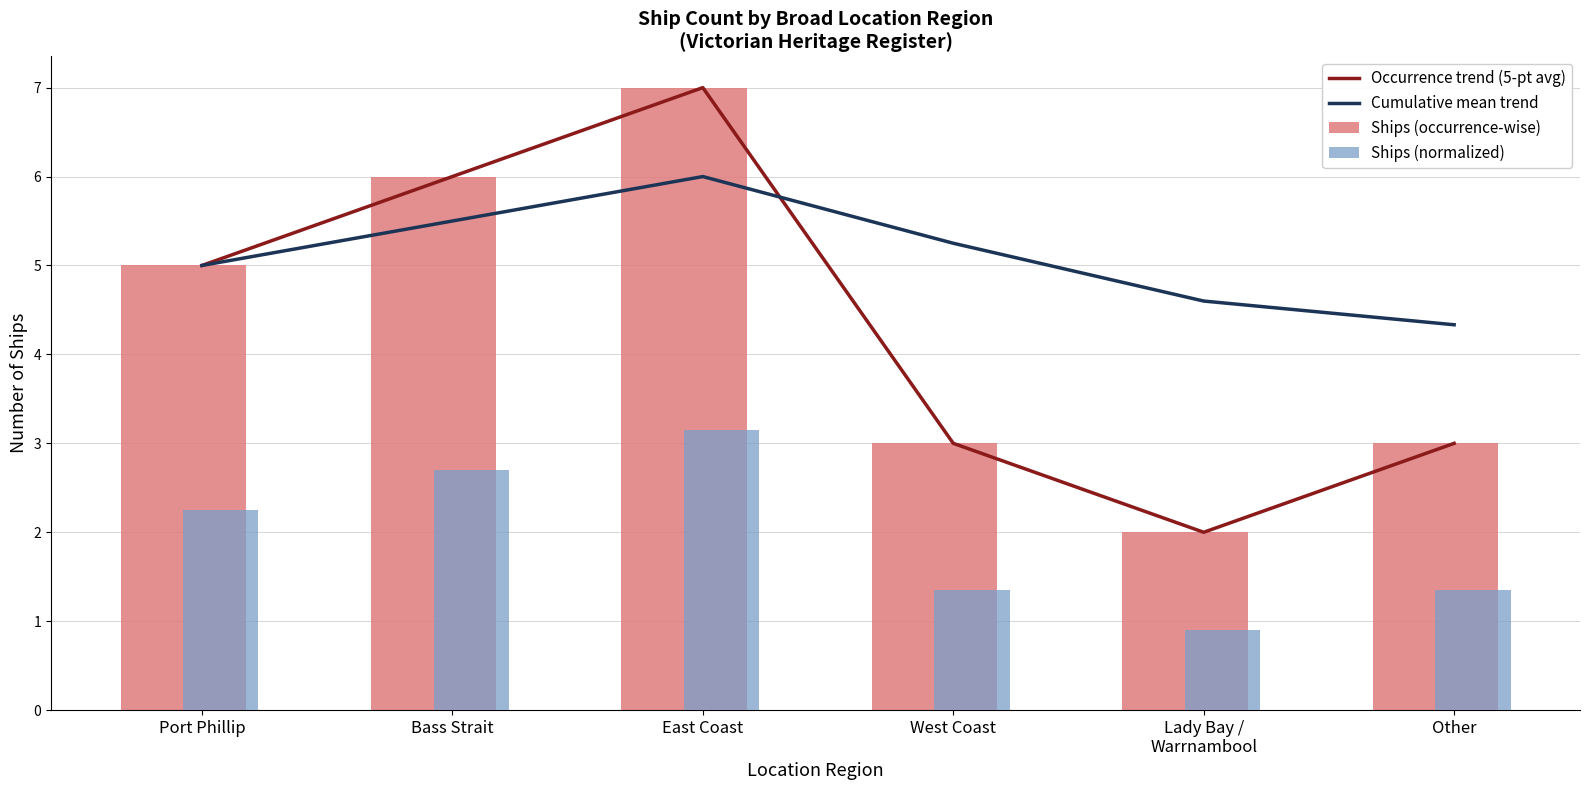

Reading left to right, what are all the values shown in this chart?

Occurrence trend (5-pt avg): Port Phillip=5.0	Bass Strait=6.0	East Coast=7.0	West Coast=3.0	Lady Bay /
Warrnambool=2.0	Other=3.0
Cumulative mean trend: Port Phillip=5.0	Bass Strait=5.5	East Coast=6.0	West Coast=5.2	Lady Bay /
Warrnambool=4.6	Other=4.3
Ships (occurrence-wise): Port Phillip=5.0	Bass Strait=6.0	East Coast=7.0	West Coast=3.0	Lady Bay /
Warrnambool=2.0	Other=3.0
Ships (normalized): Port Phillip=2.2	Bass Strait=2.7	East Coast=3.1	West Coast=1.4	Lady Bay /
Warrnambool=0.9	Other=1.4